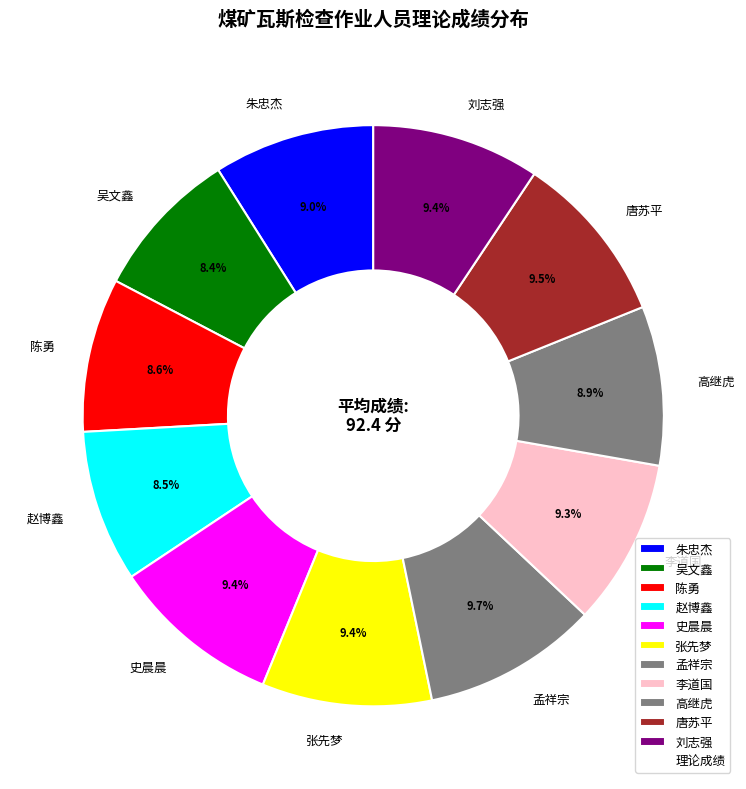

To the nearest percent, what percentage of the pie is 吴文鑫?

8%